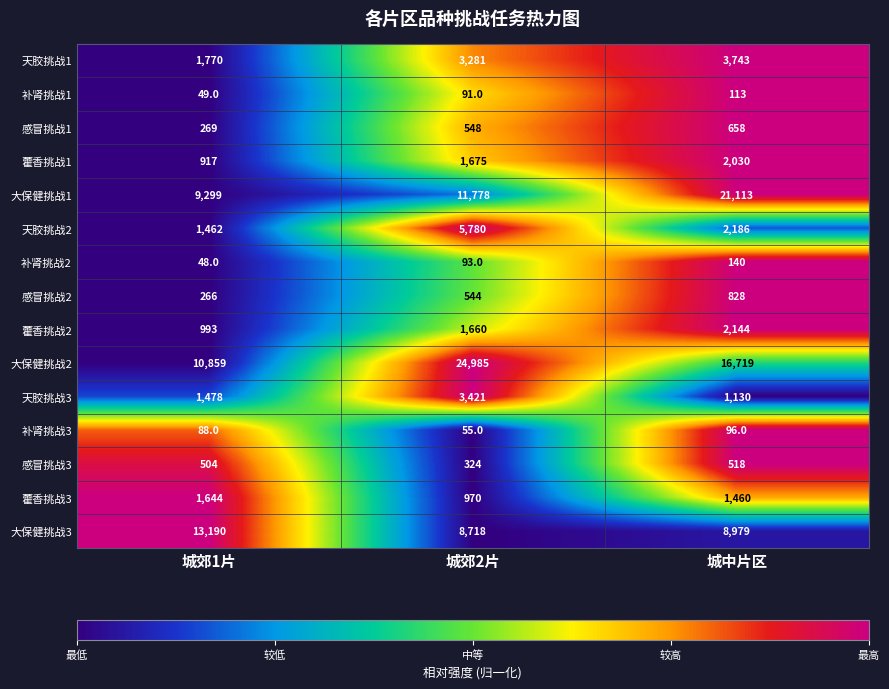

Which series has the largest total across all categories?

大保健挑战2